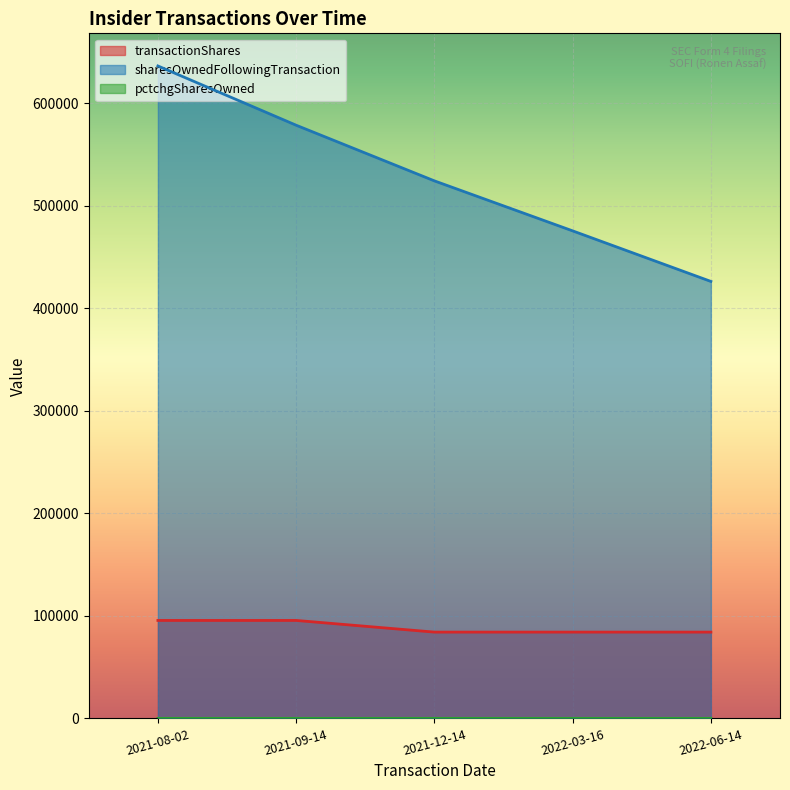

What is the value of the transactionShares point at the 4th from the left?

84148